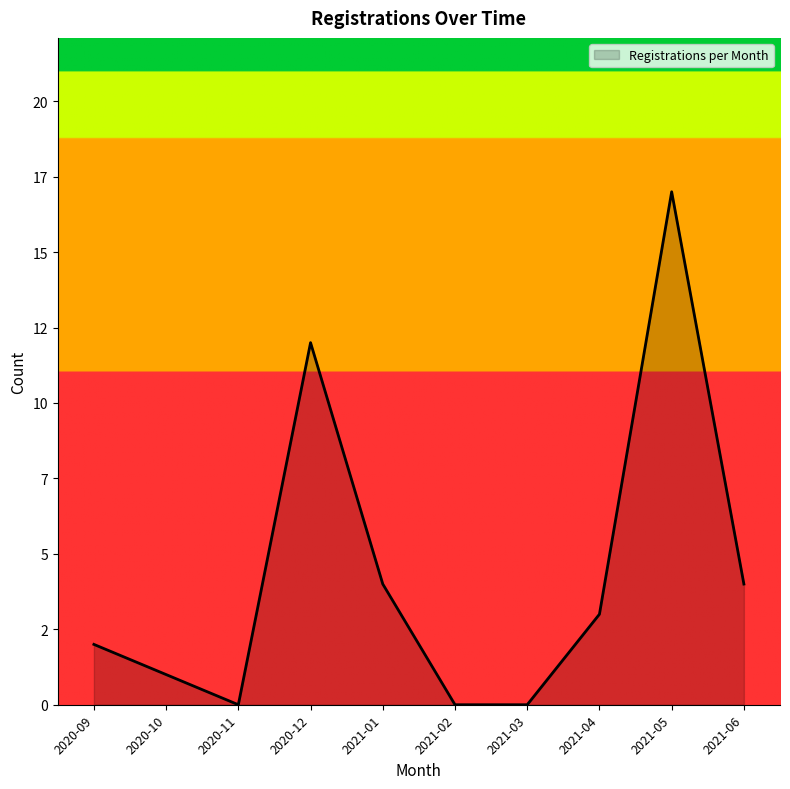

Does the chart have visible grid lines?

No